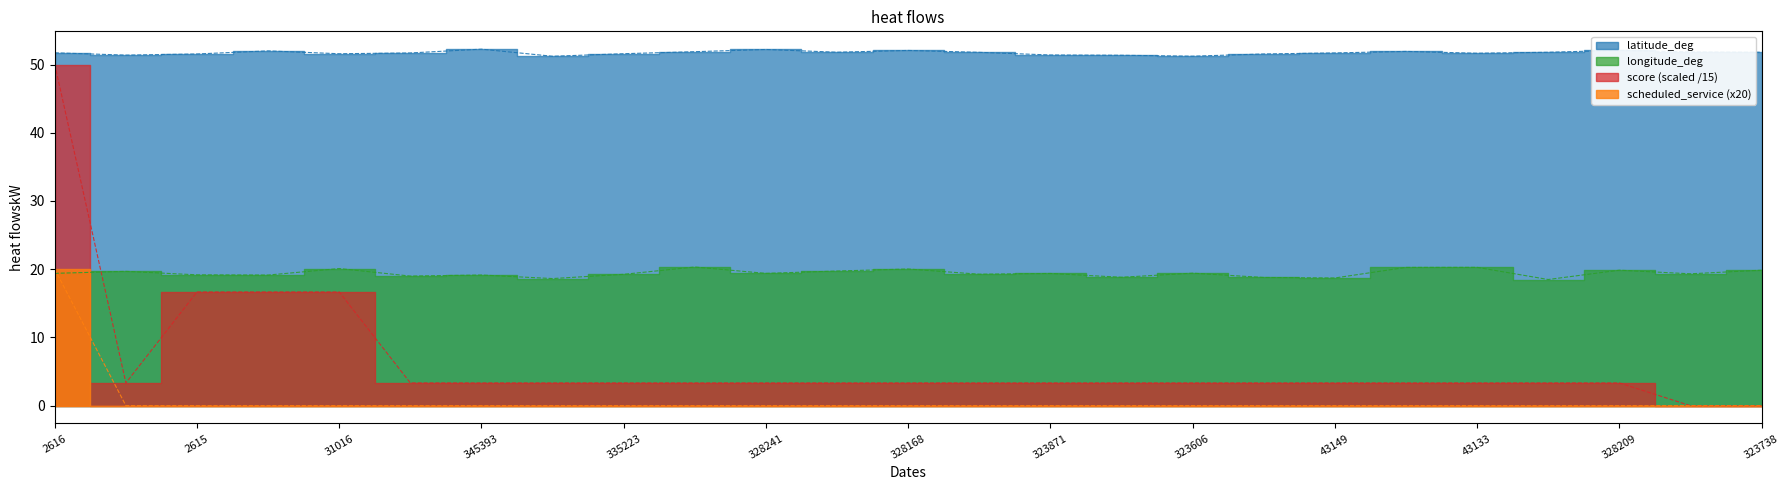

What is the label of the 16th point from the right?

328544